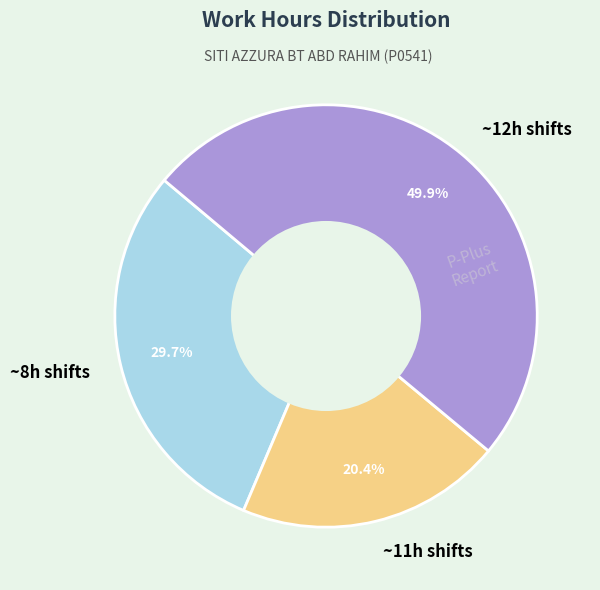

What percentage is NOT represented by ~8h shifts?

70.3%